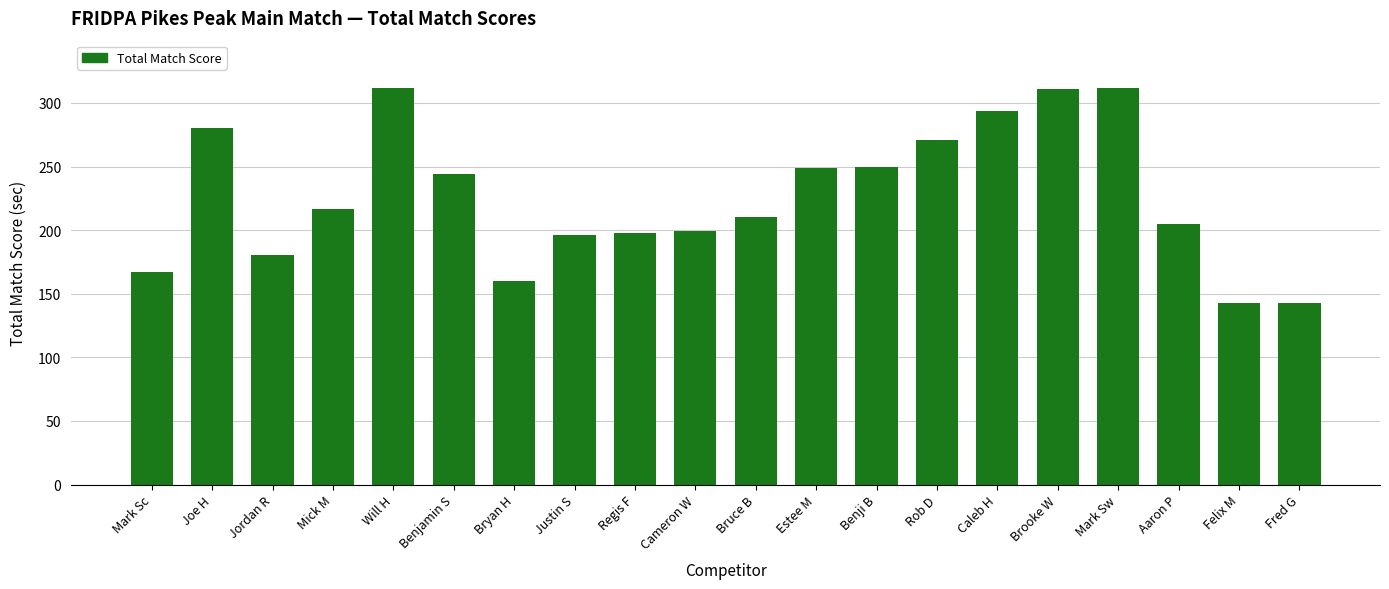

Is it true that the value at Aaron P is 134.9?

False